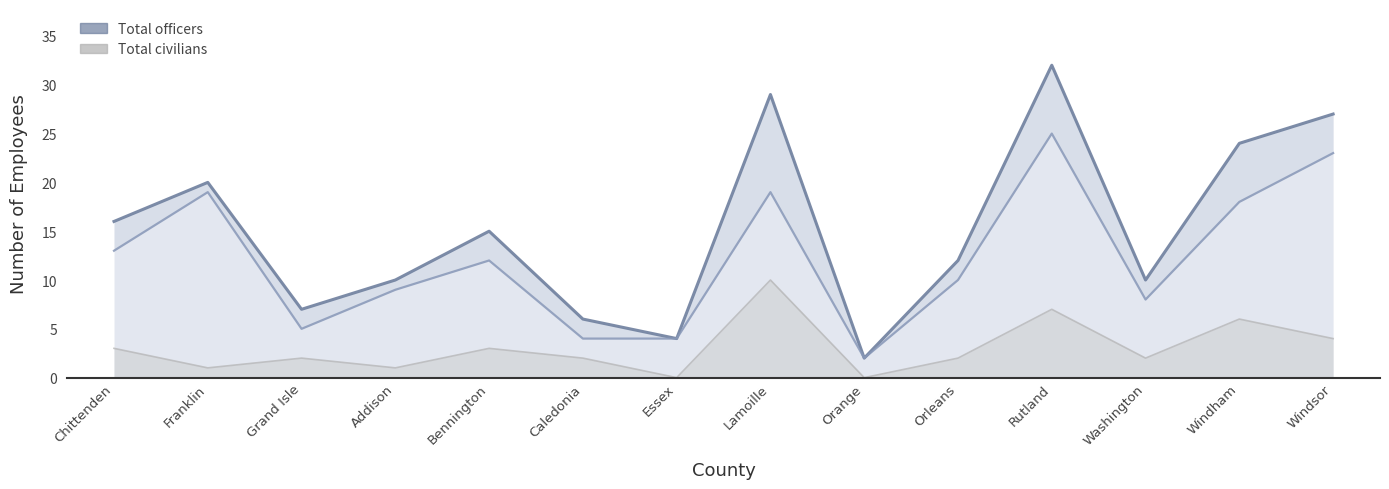

What is the highest value of the Total officers series?

25